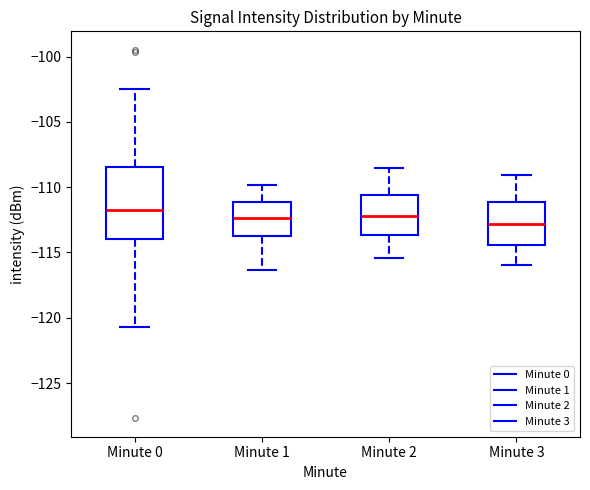

Comparing the boxes themselves (not the whiskers), which one is the tallest?

Minute 0